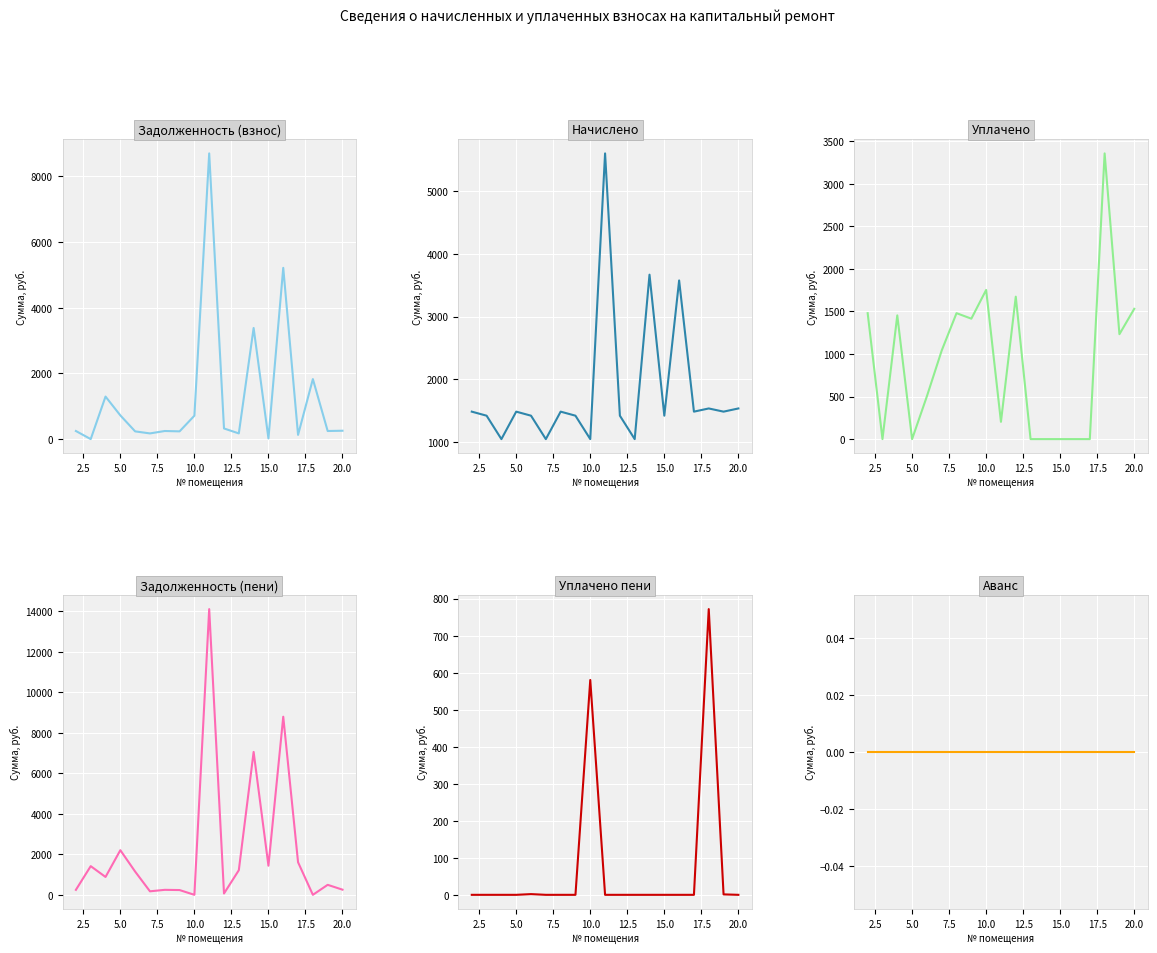

After their last crossing, which series has the higher values: Уплачено пени or Задолженность (пени)?

Задолженность (пени)